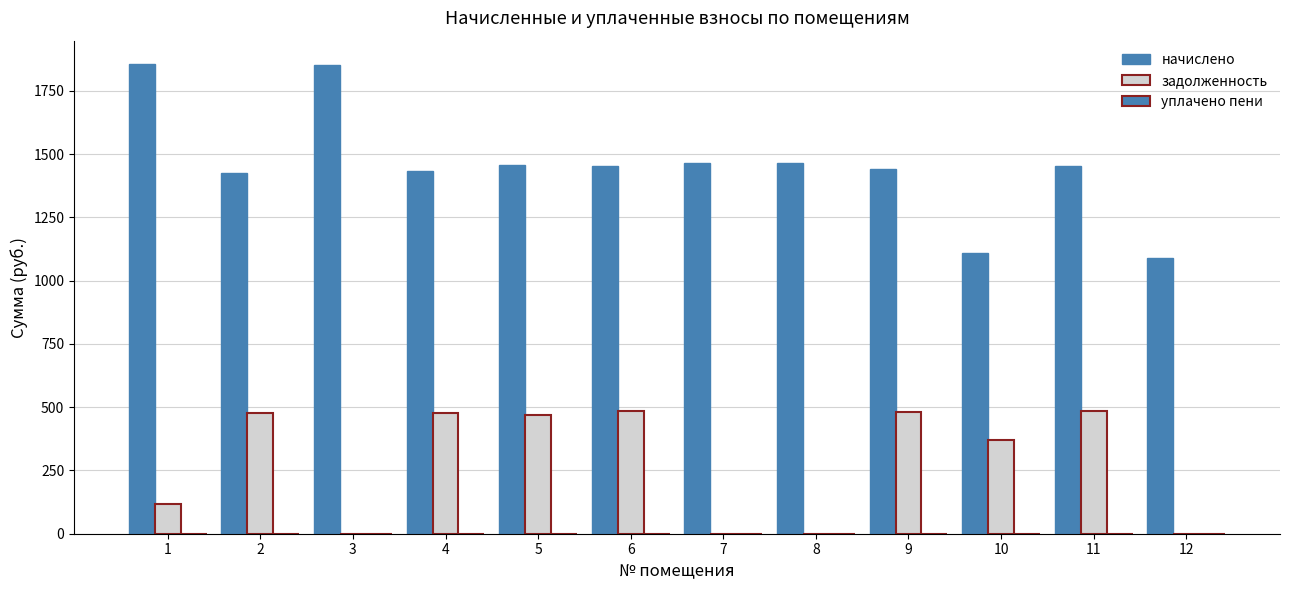

What is the minimum value for начислено?

1088.8